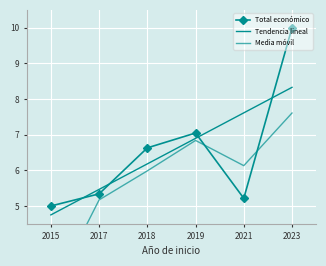

What is the value of the Media móvil point at the 4th from the left?

6.8